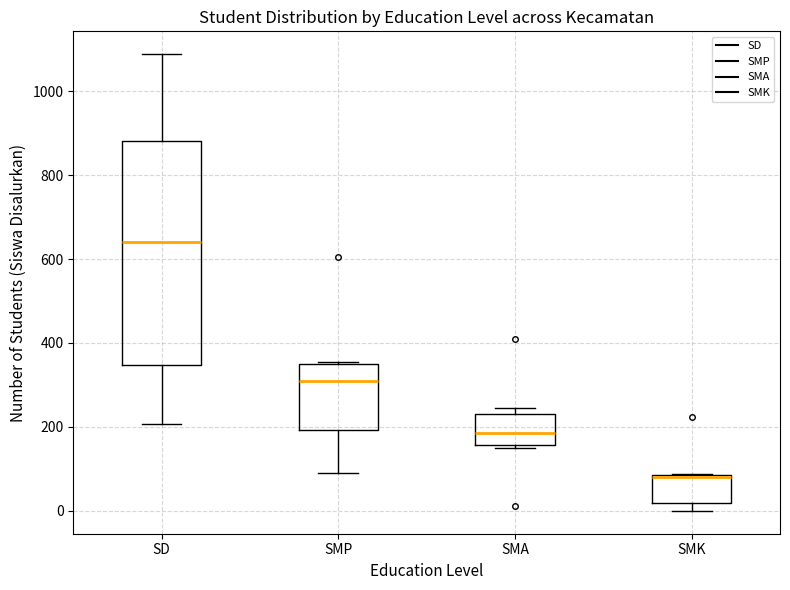

Reading left to right, read every box against the y-axis: the position of its median line, the range the box covers, and the ends of its whiskers. The values are not printed on the chart, so give them approximately, as read against the axis.

SD: median 640, box 340 to 880, whiskers 200 to 1080
SMP: median 320, box 200 to 360, whiskers 100 to 360
SMA: median 180, box 160 to 240, whiskers 140 to 240 (just above the box's upper edge)
SMK: median 80, box 20 to 80, whiskers 0 to 80